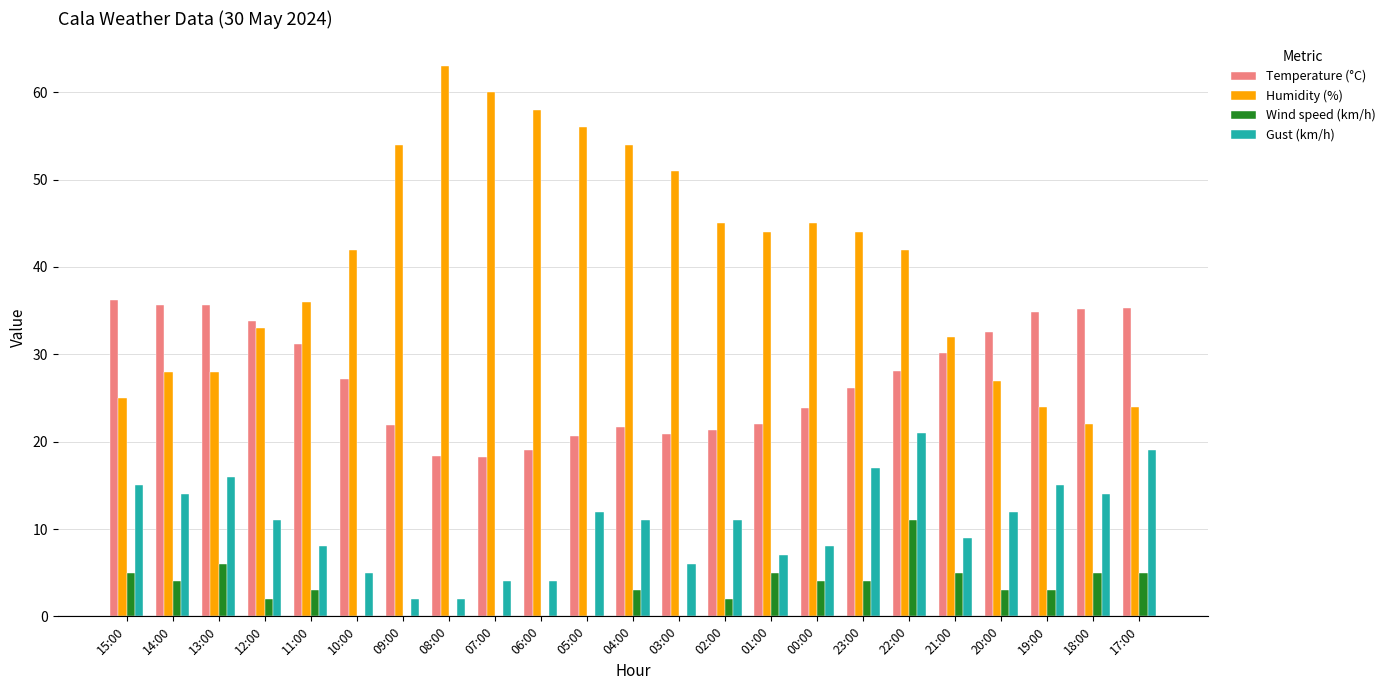

Are the bars grouped side by side (vs. stacked)?

Yes